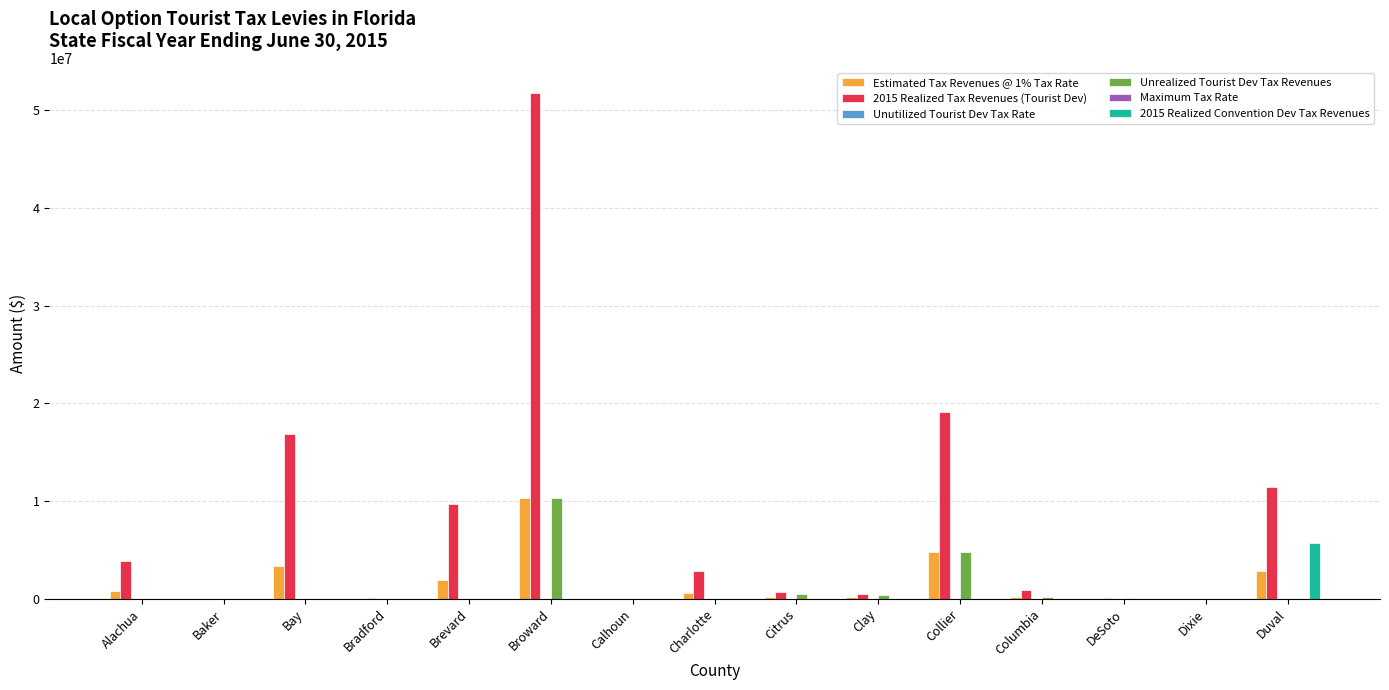

What is the maximum value for 2015 Realized Convention Dev Tax Revenues?

5718547.4